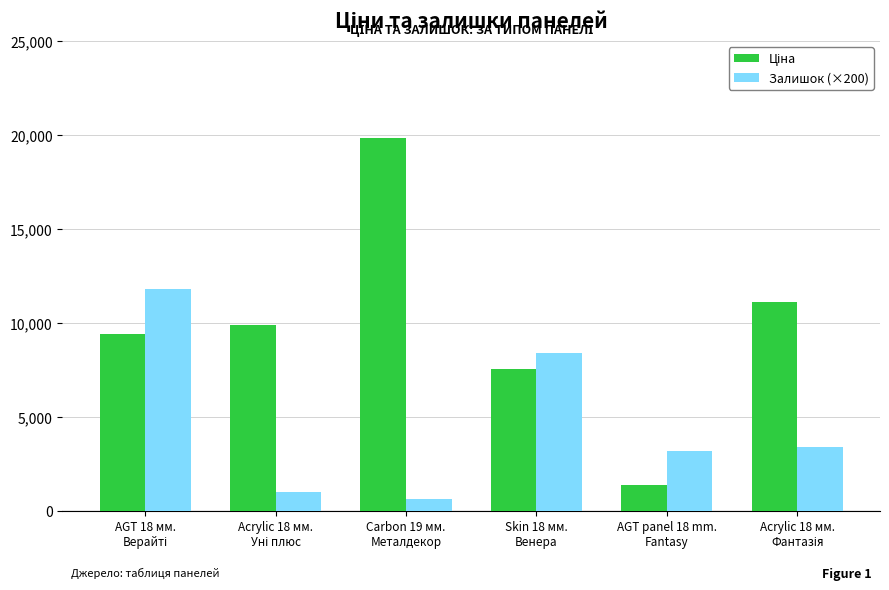

How many series are shown in this chart?

2